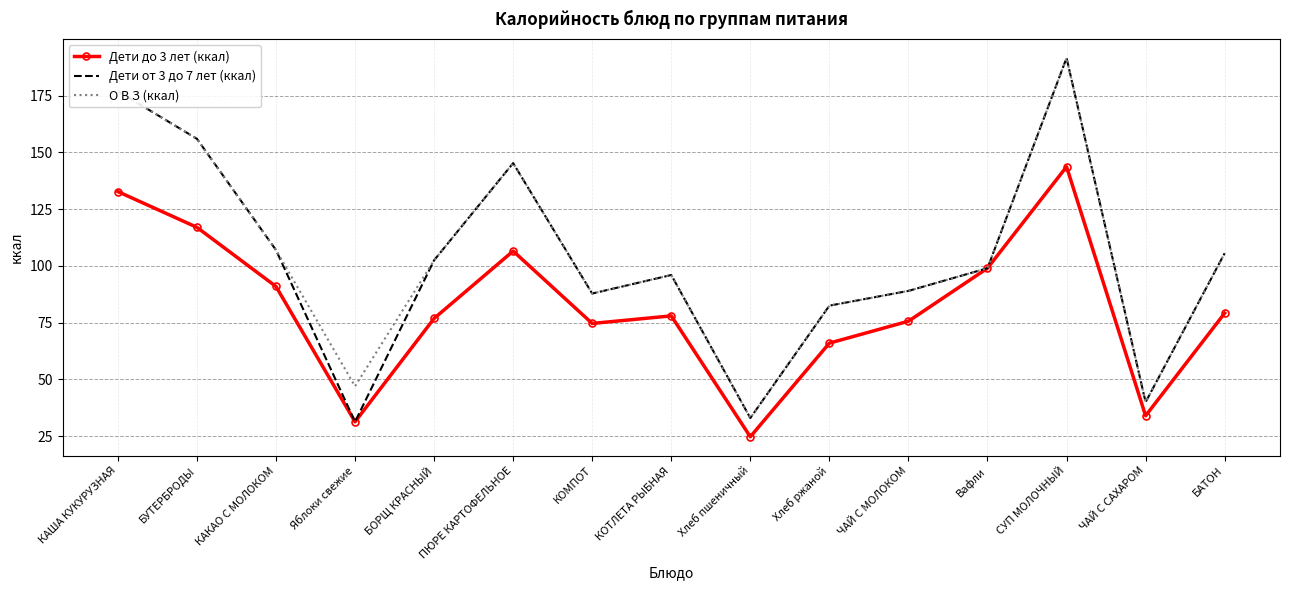

At how many categories does at least one series exceed 85?

11